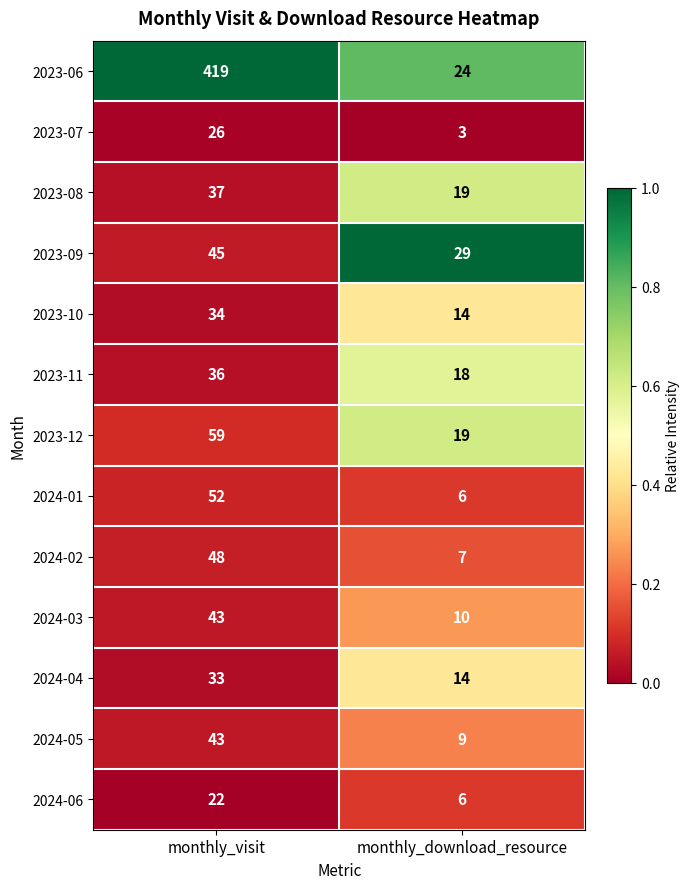

Rank the categories by 2024-04 value from highest to lowest.

monthly_visit, monthly_download_resource